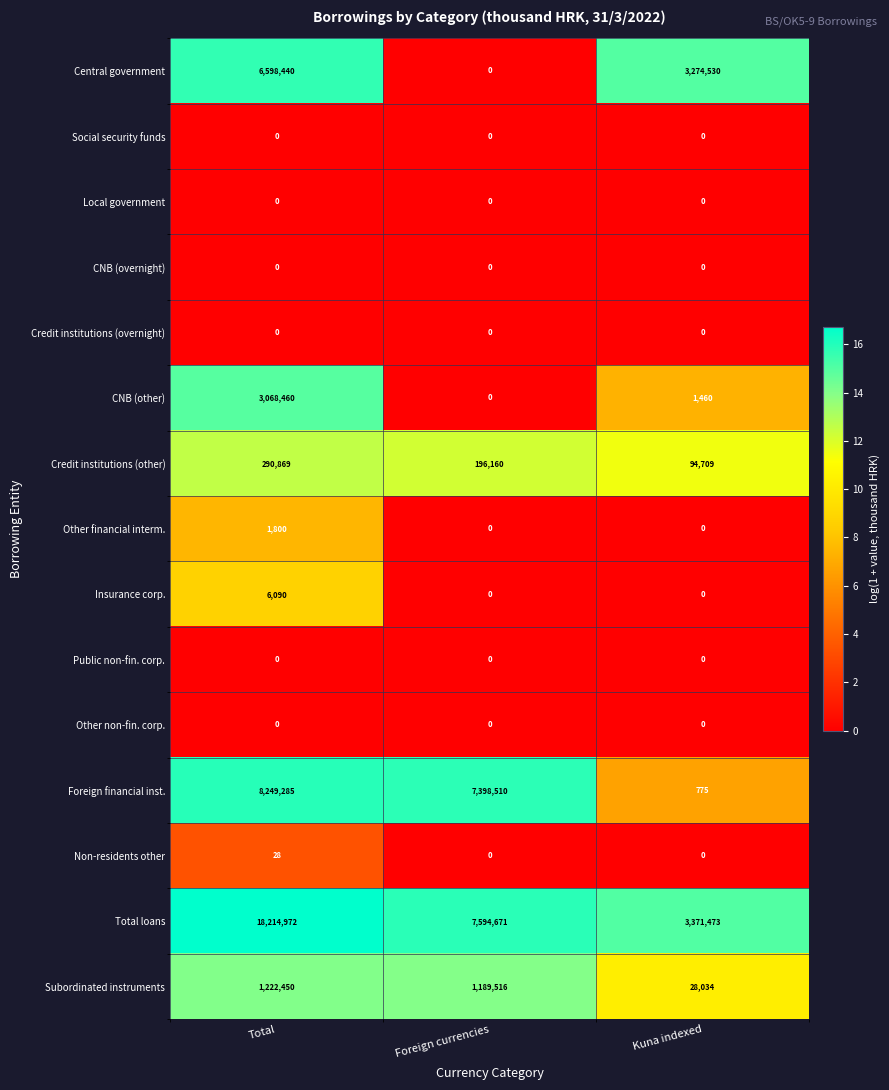

Between Total and Foreign currencies, which series saw the biggest shift?

Total loans